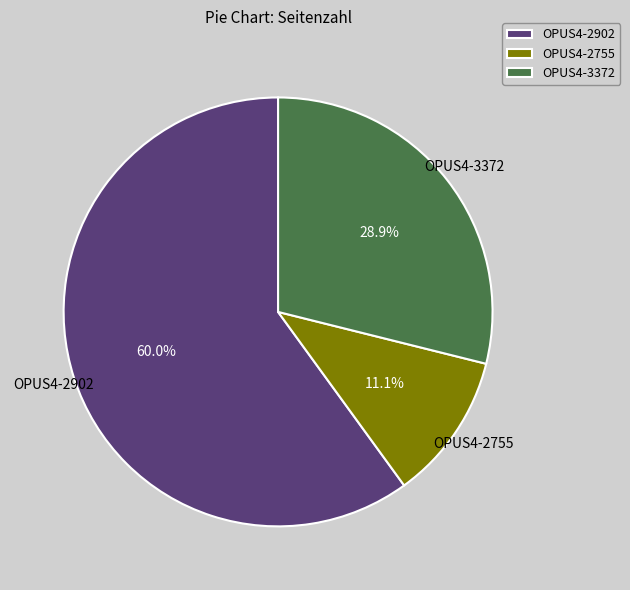

To the nearest percent, what is the difference between the largest and smallest slice percentages?

49%